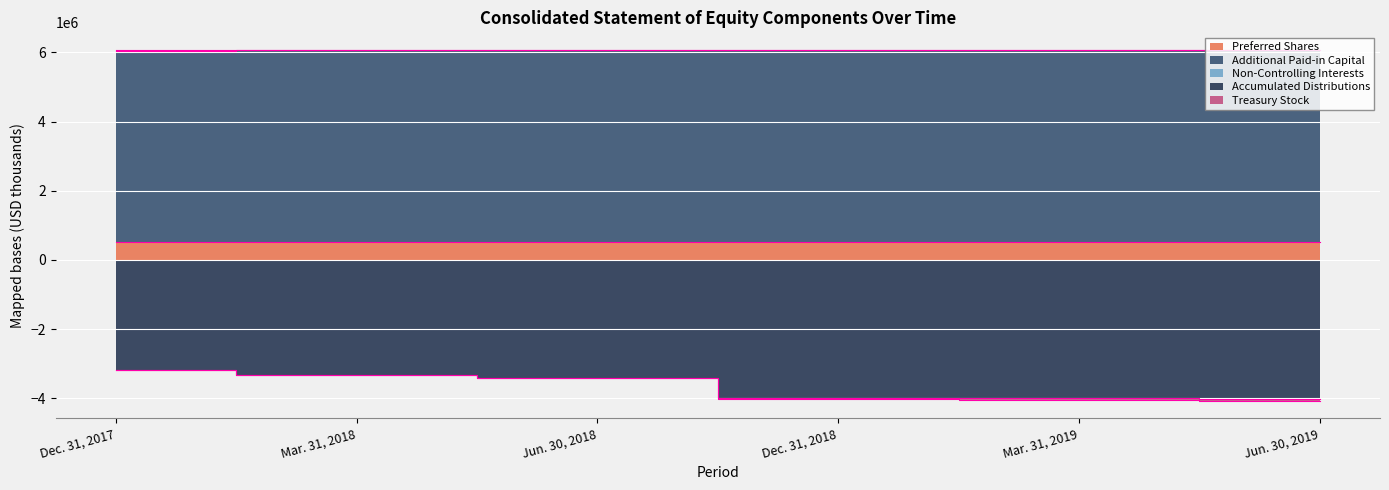

Reading left to right, list all the values displayed in this chart.

Preferred Shares: Dec. 31, 2017=525000	Mar. 31, 2018=525000	Jun. 30, 2018=525000	Dec. 31, 2018=525000	Mar. 31, 2019=525000	Jun. 30, 2019=525000
Additional Paid-in Capital: Dec. 31, 2017=5531249	Mar. 31, 2018=5540968	Jun. 30, 2018=5543006	Dec. 31, 2018=5544220	Mar. 31, 2019=5545295	Jun. 30, 2019=5546407
Accumulated Distributions: Dec. 31, 2017=-3183134	Mar. 31, 2018=-3315974	Jun. 30, 2018=-3397993	Dec. 31, 2018=-3980151	Mar. 31, 2019=-3988996	Jun. 30, 2019=-4016360
Non-Controlling Interests: Dec. 31, 2017=6506	Mar. 31, 2018=4906	Jun. 30, 2018=4903	Dec. 31, 2018=2928	Mar. 31, 2019=3021	Jun. 30, 2019=3114
Treasury Stock: Dec. 31, 2017=-8280	Mar. 31, 2018=-7401	Jun. 30, 2018=-7304	Dec. 31, 2018=-44278	Mar. 31, 2019=-56703	Jun. 30, 2019=-56659